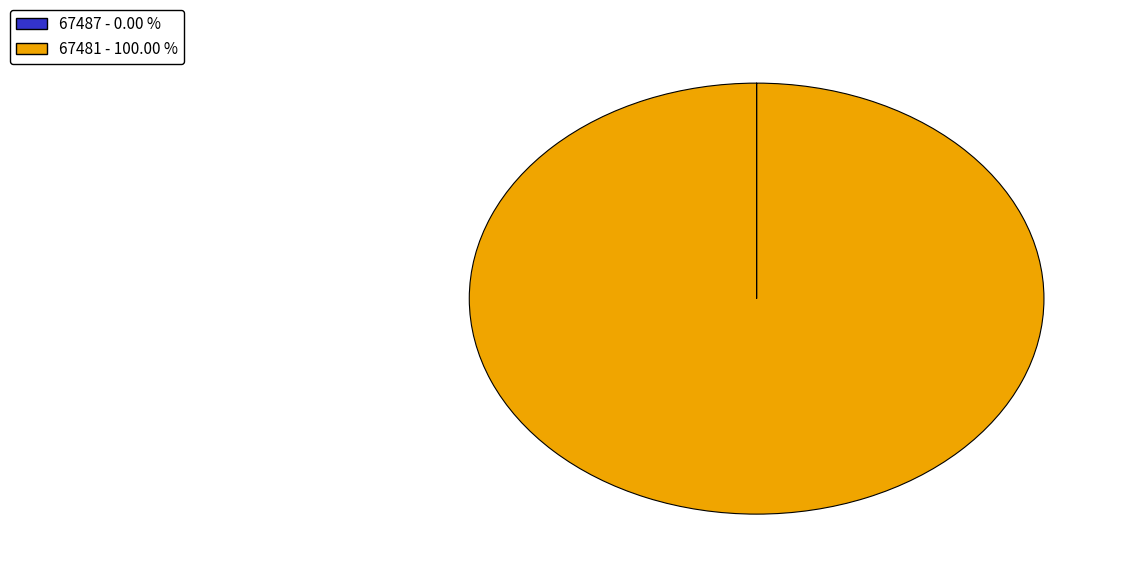

Which slice is the largest?

67481